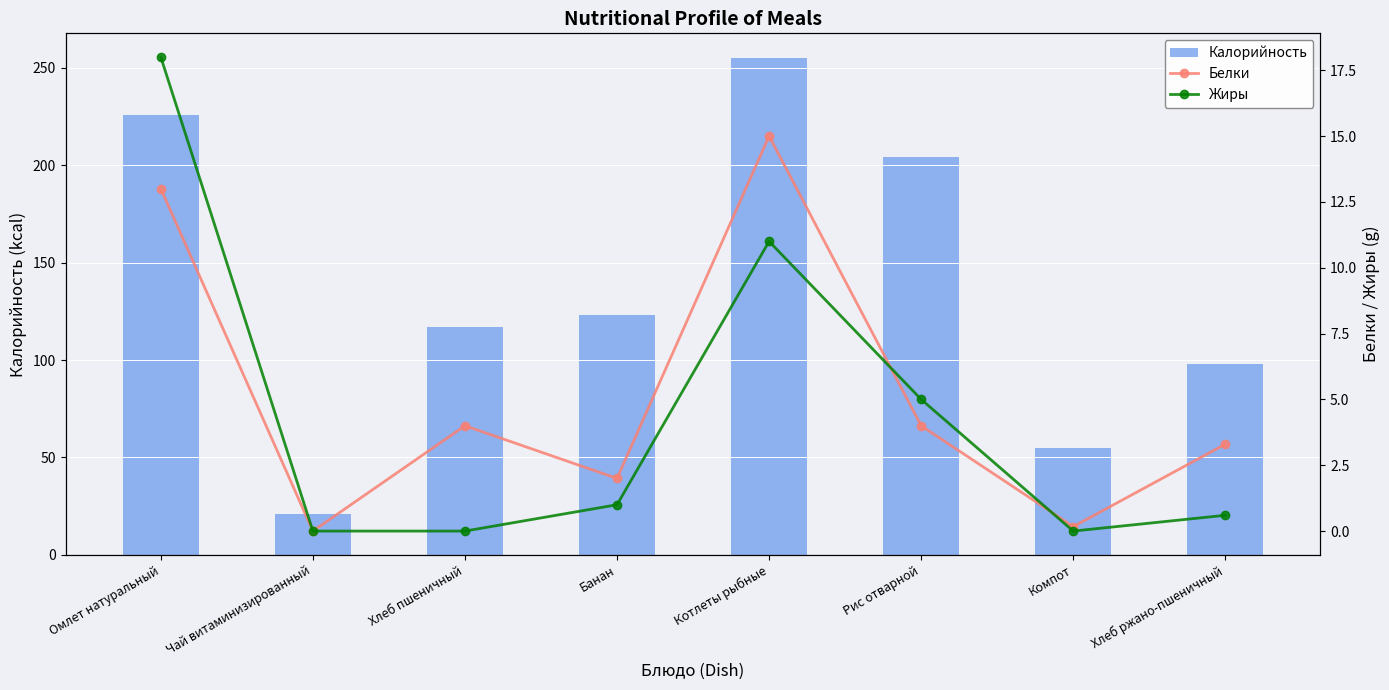

What is the difference between the maximum and minimum values in the Калорийность series?

234.0